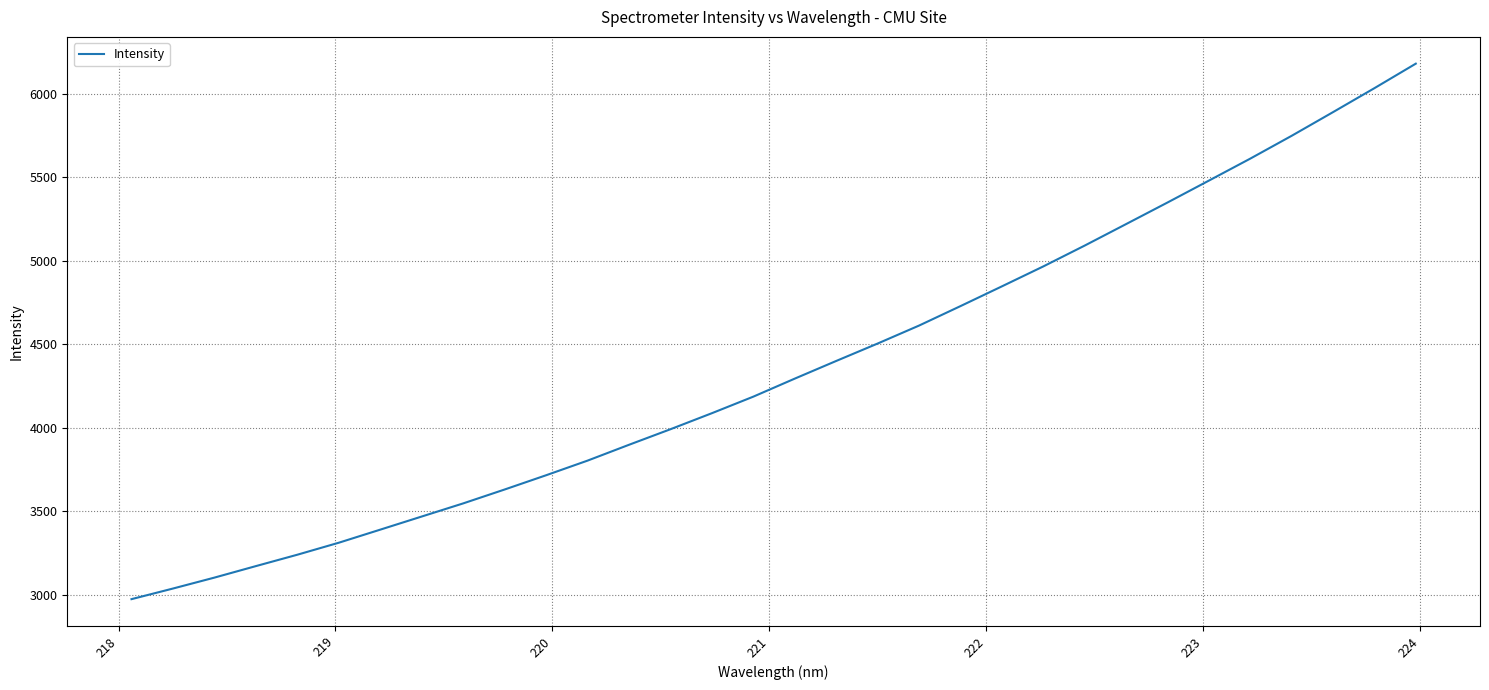

What is the greatest value displayed?

6179.3